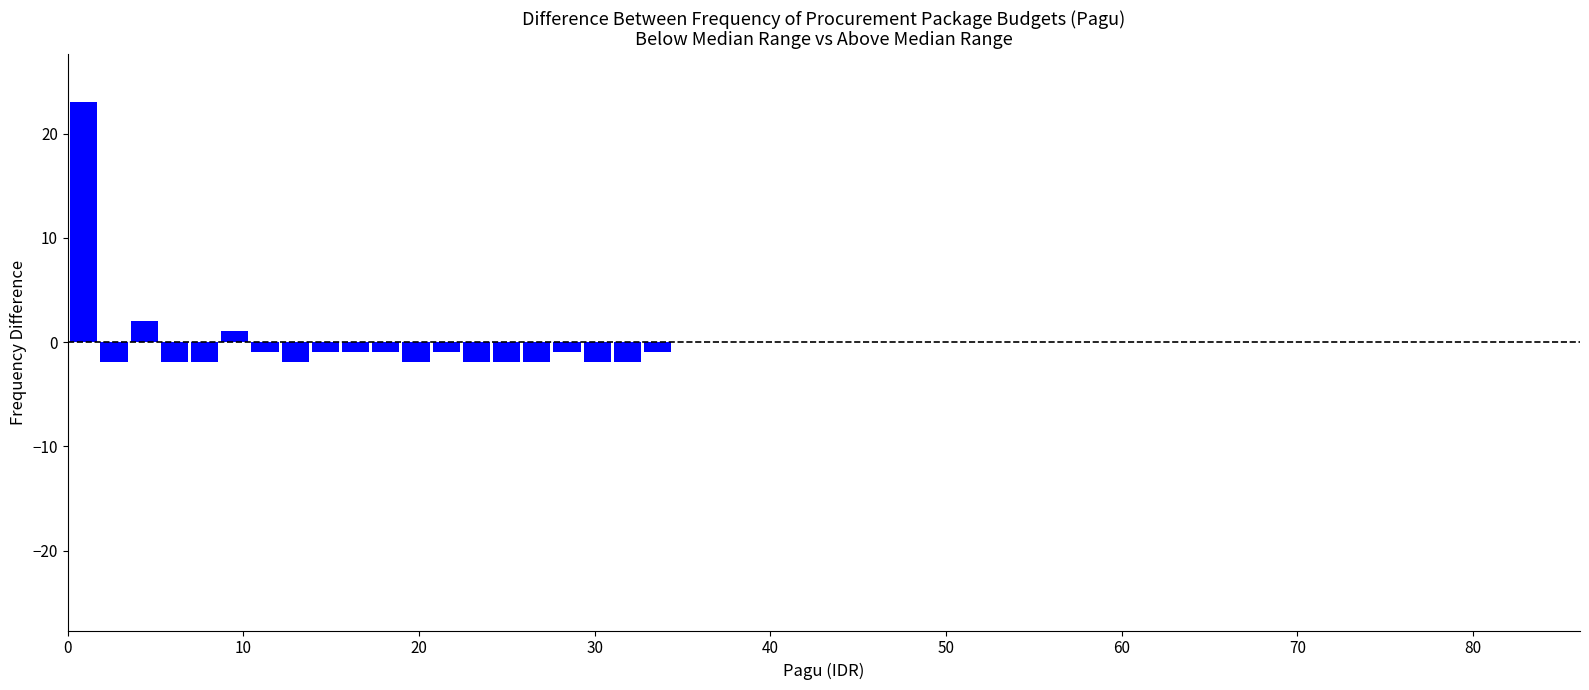

Around what value on the x-axis is the tallest bar? Give the approximate position of its centre, as read against the axis.

1